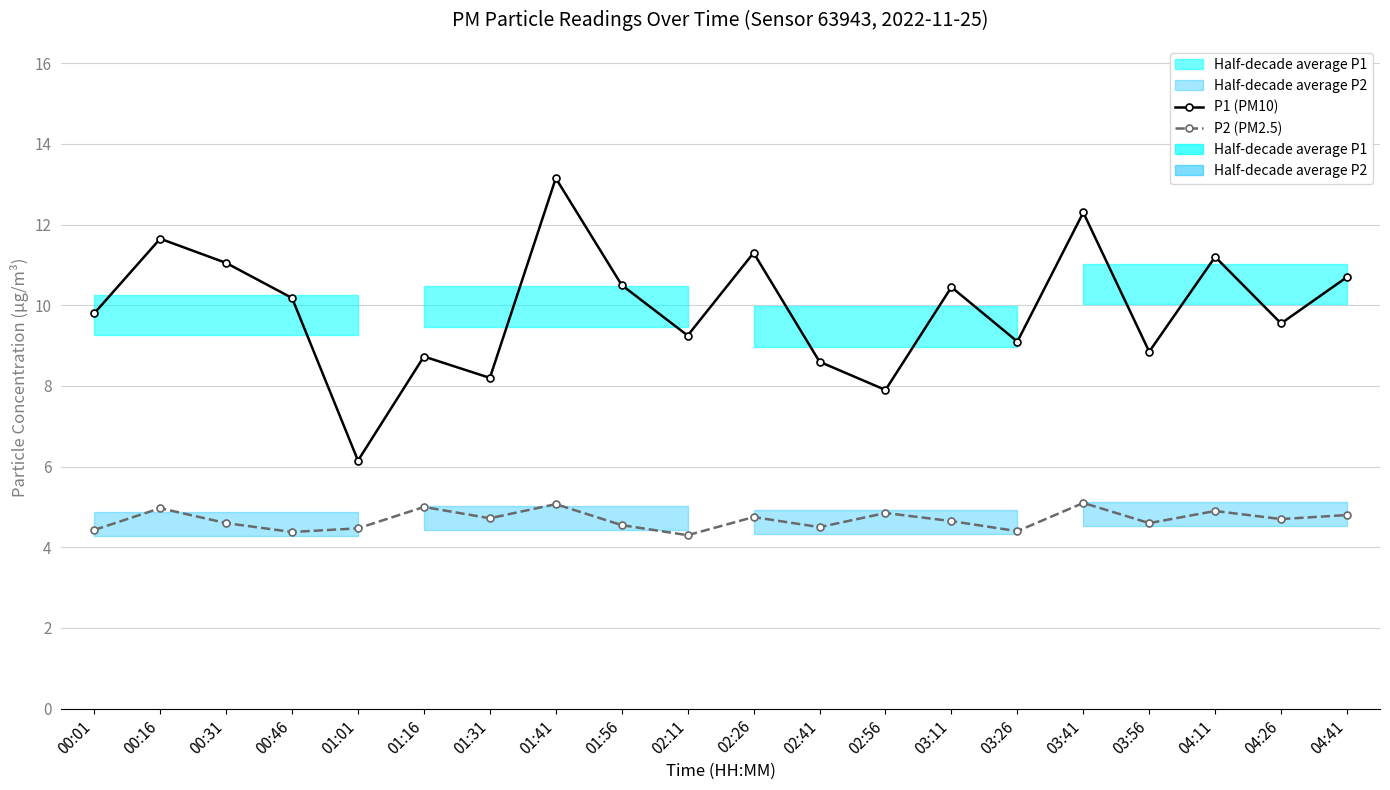

What is the sum of the P2 (PM2.5) values at 03:41 and 03:56?

9.7